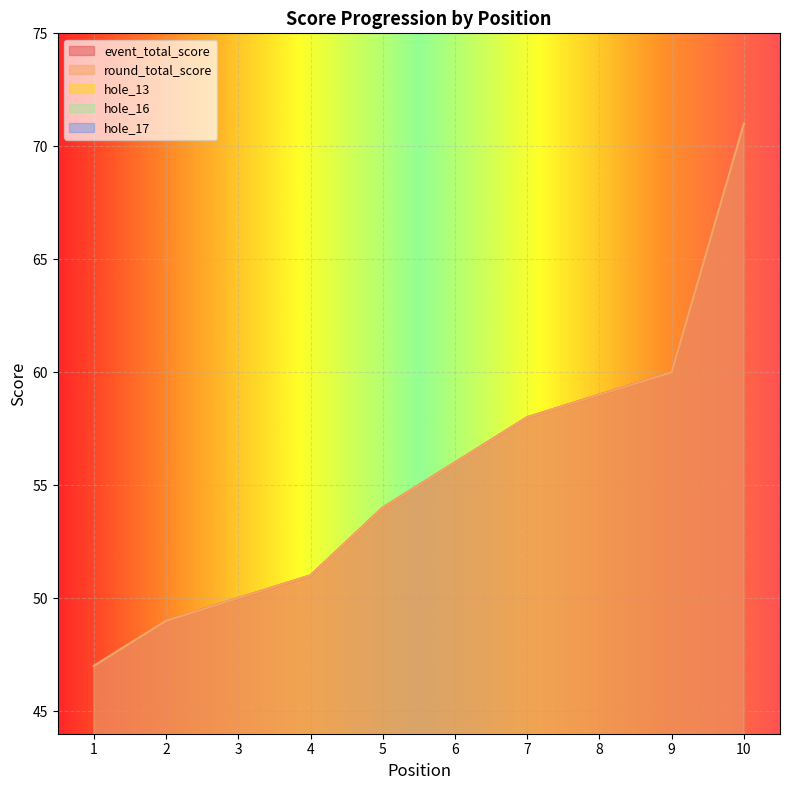

Count the hole_16 values in the range 3 to 4.

8